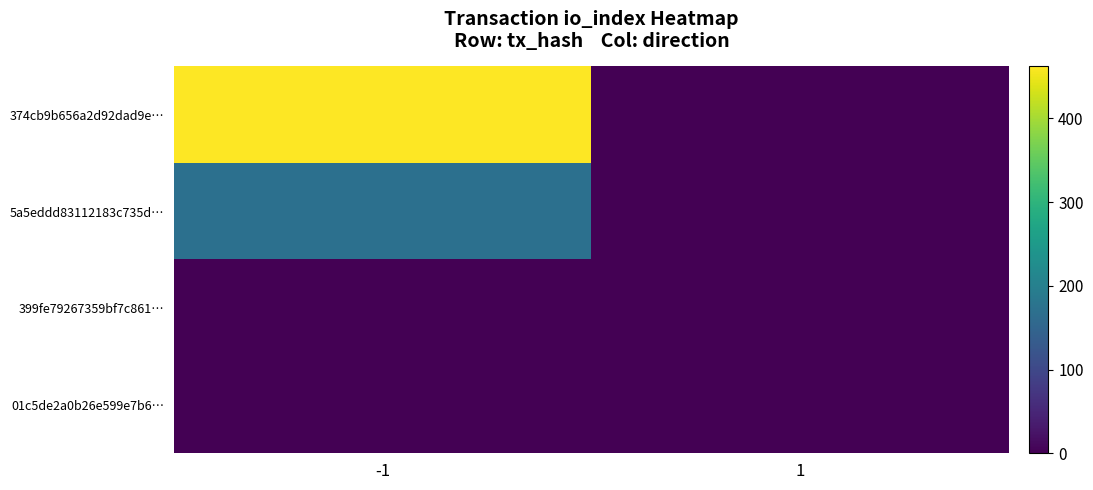

Reading left to right, transcribe all the data shown in this chart.

374cb9b656a2d92dad9e…: -1=462	1=0
5a5eddd83112183c735d…: -1=170	1=0
399fe79267359bf7c861…: -1=0	1=1
01c5de2a0b26e599e7b6…: -1=0	1=0